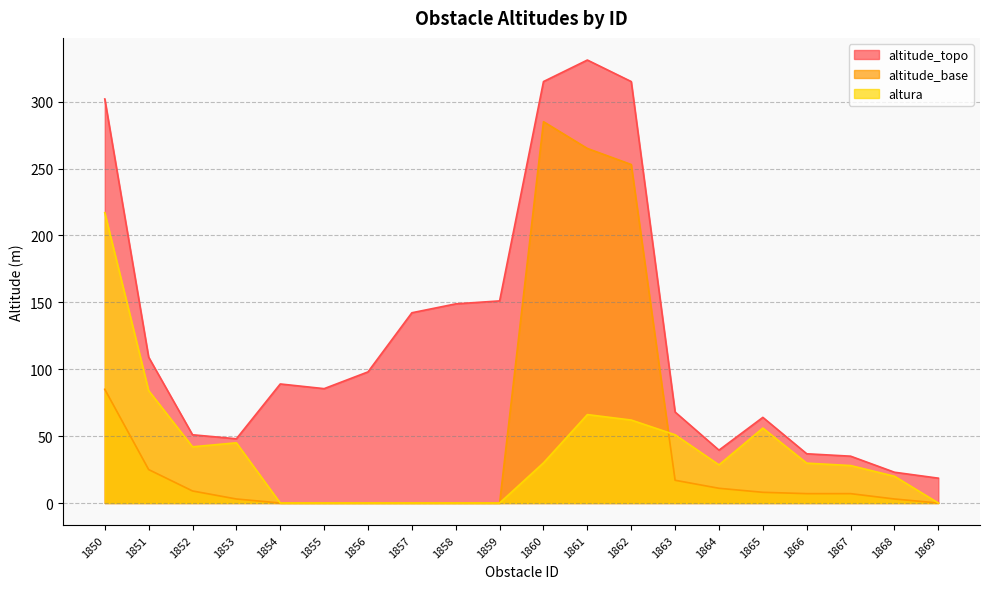

True or false: altitude_topo has more than 0 points higher than both neighbors.

True